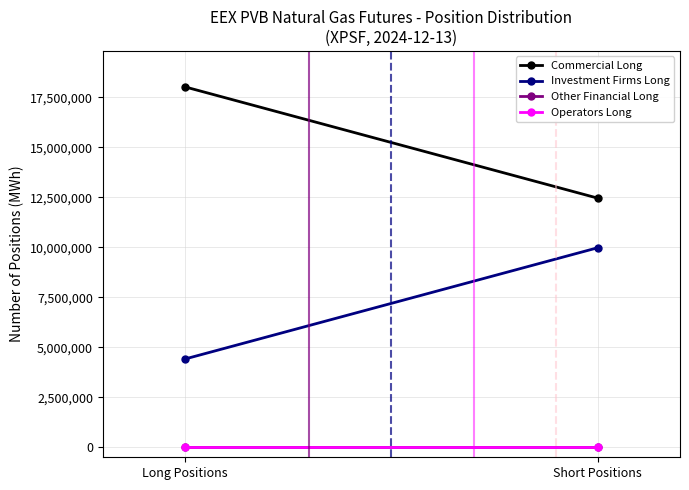

Reading left to right, list all the values displayed in this chart.

Commercial Long: Long Positions=18009014	Short Positions=12454394
Investment Firms Long: Long Positions=4416120	Short Positions=9970740
Other Financial Long: Long Positions=0	Short Positions=0
Operators Long: Long Positions=0	Short Positions=0